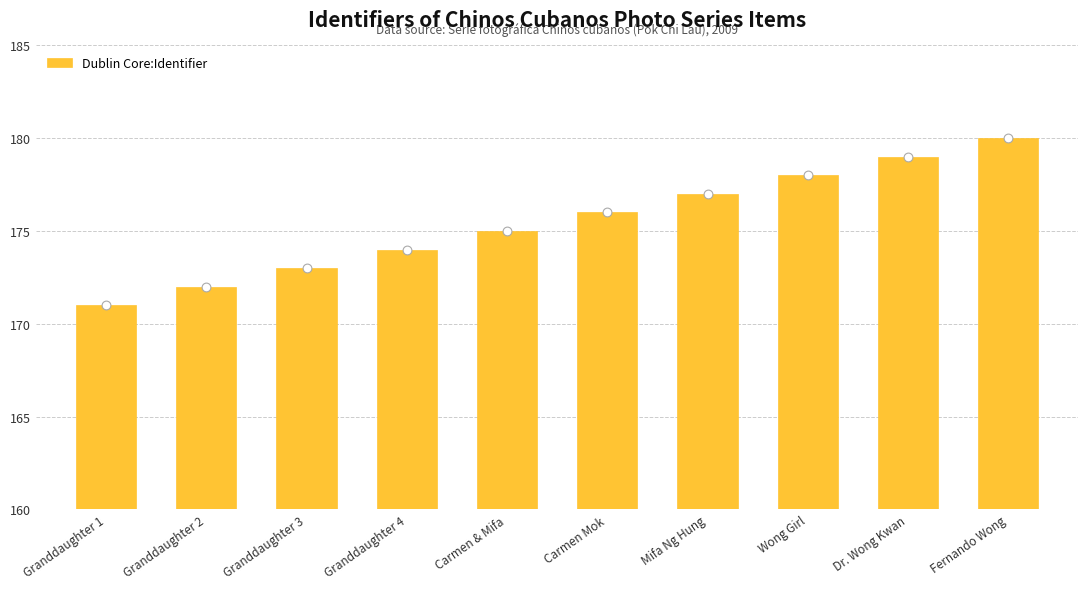

What is the change in value from Granddaughter 4 to Carmen & Mifa?

+1